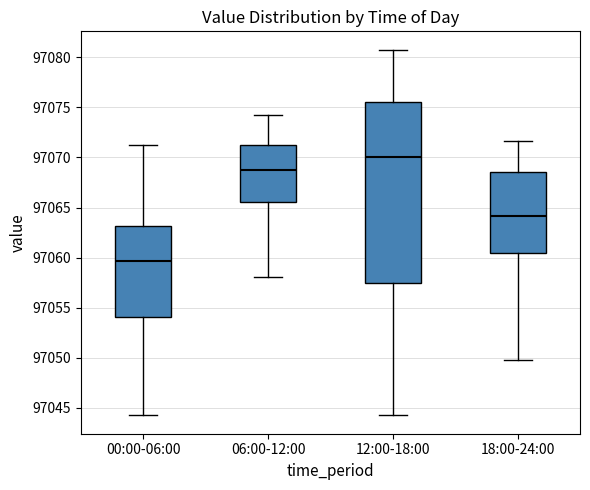

Which box is the tallest, from its lower edge to its upper edge?

12:00-18:00